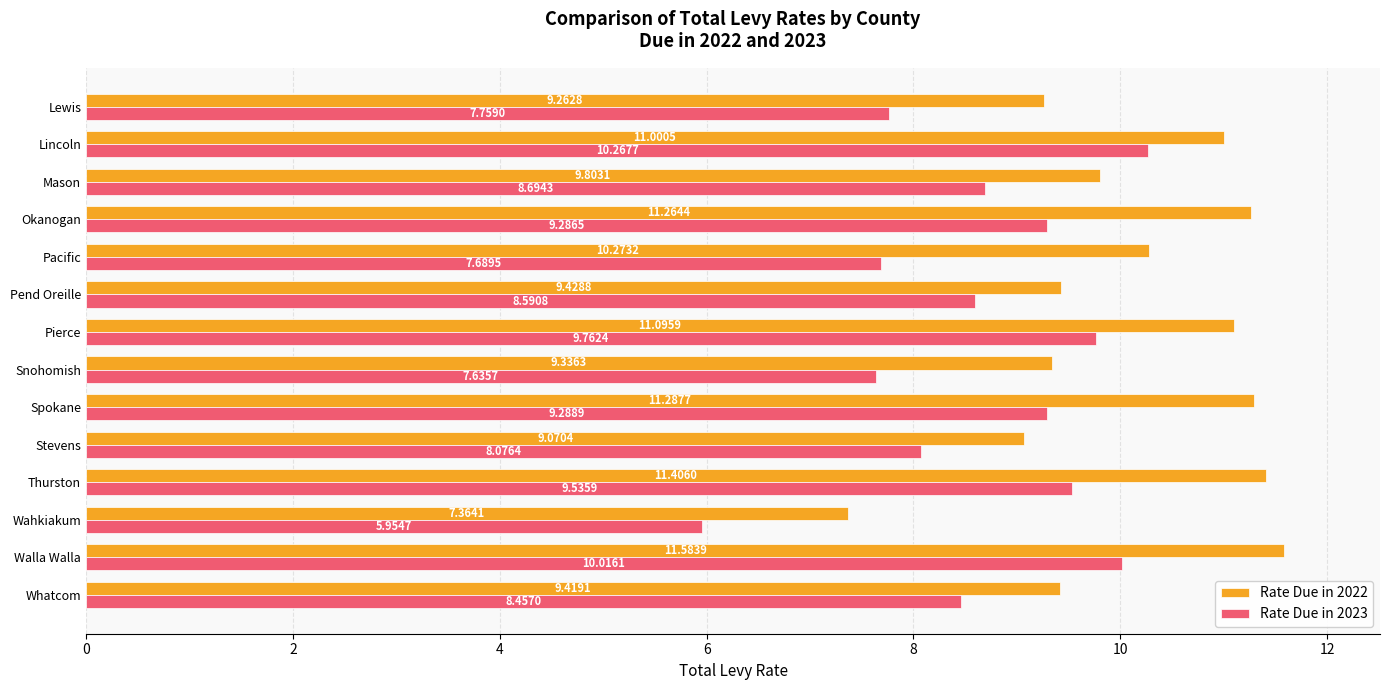

What is the difference between the Rate Due in 2023 values at Stevens and Mason?

0.6